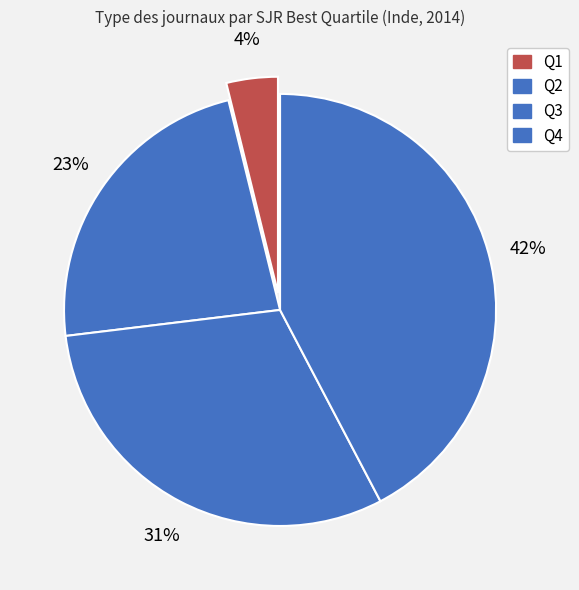

How many segments does this pie chart have?

4